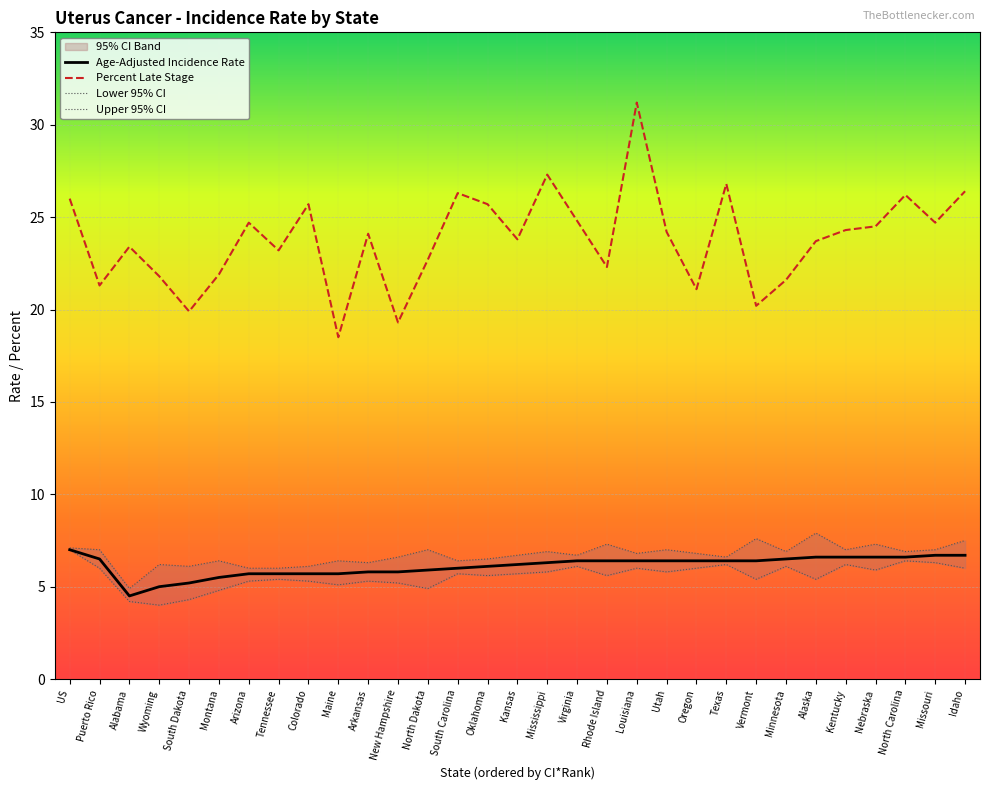

How many interior local peaks does the Percent Late Stage series have?

9